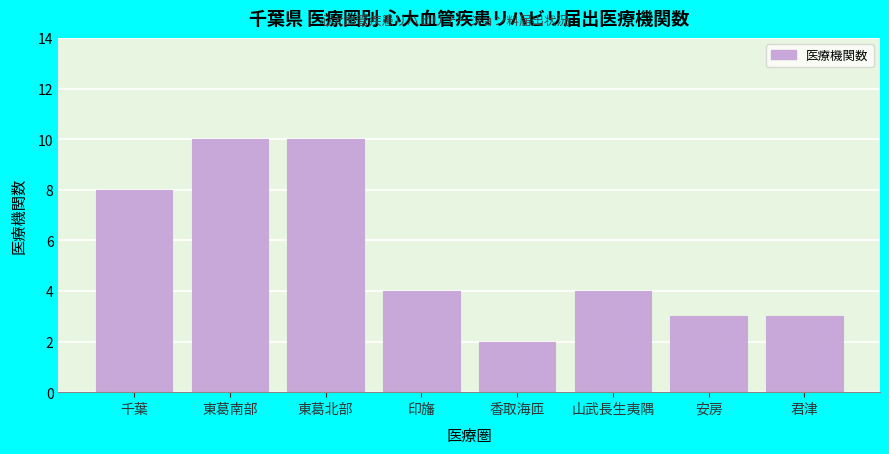

Reading left to right, list all the values displayed in this chart.

千葉=8	東葛南部=10	東葛北部=10	印旛=4	香取海匝=2	山武長生夷隅=4	安房=3	君津=3